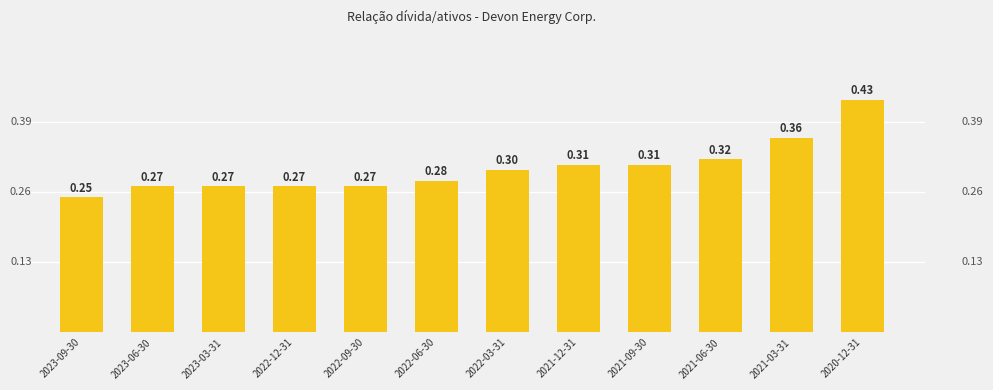

What is the sum of all values?

3.6